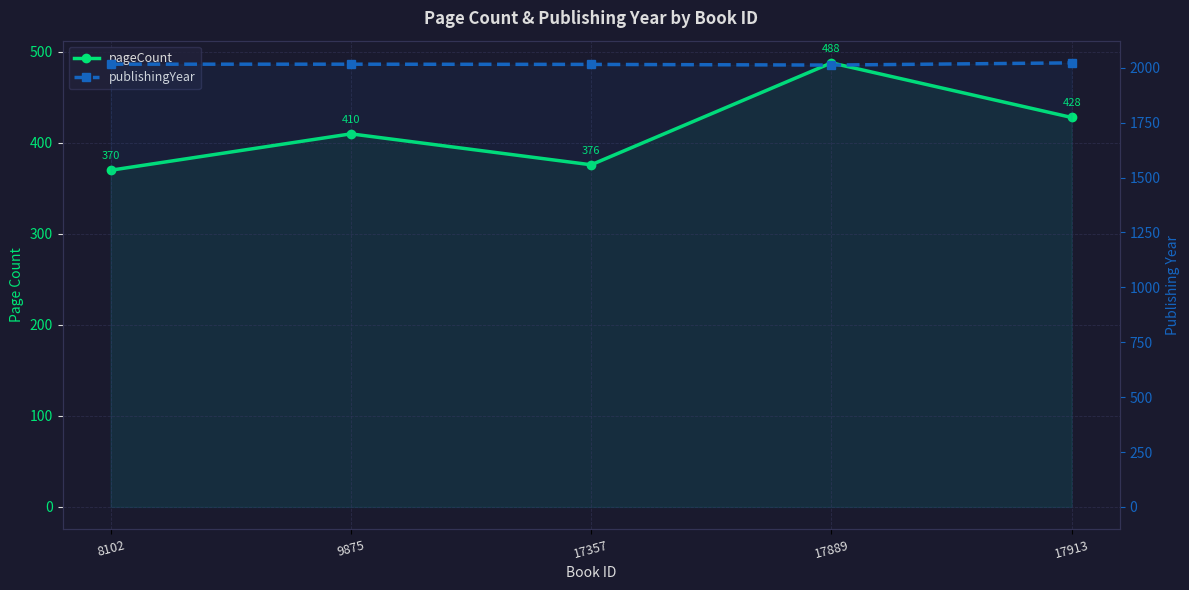

True or false: publishingYear and pageCount intersect in this chart.

False